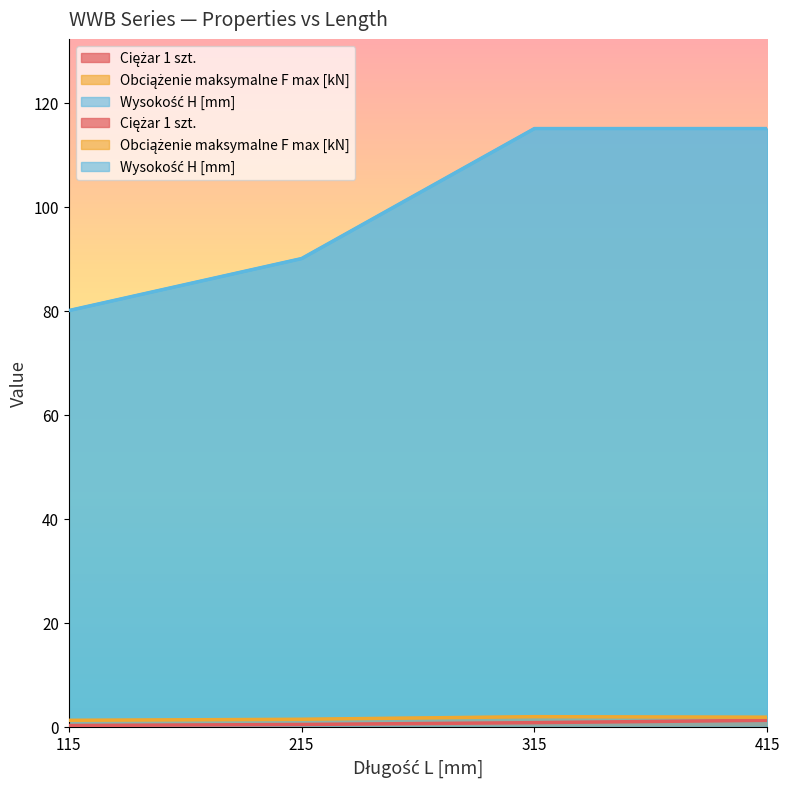

Between 115 and 215, which series saw the biggest shift?

Wysokość H [mm]